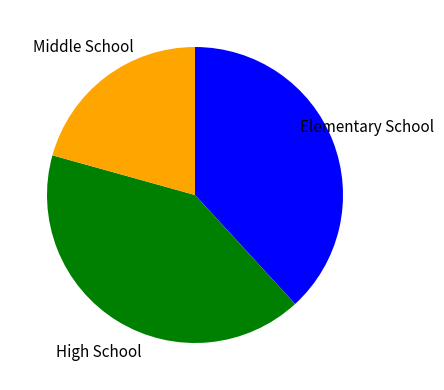

Is there any slice that represents more than half of the pie?

No